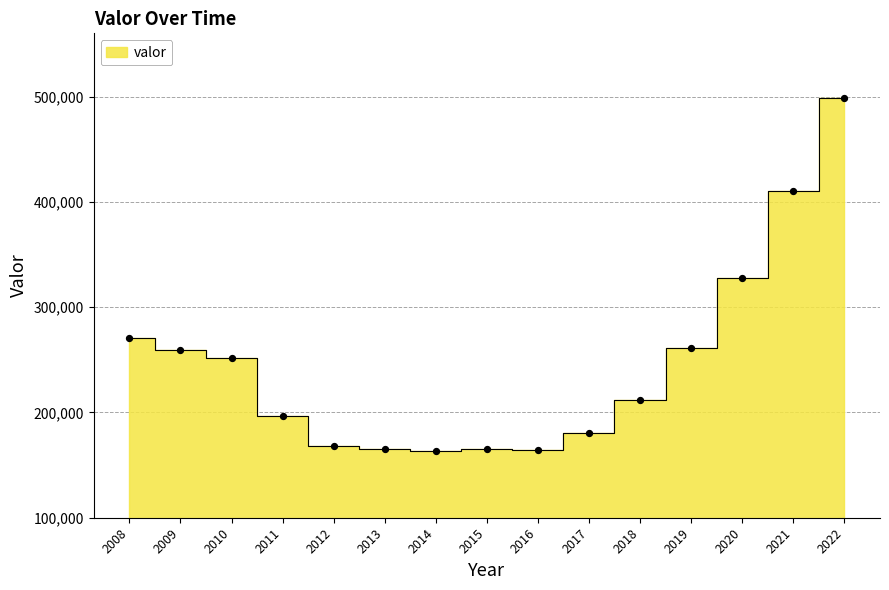

Approximately how many times larger is the value at 2010 compared to 2014?

1.5